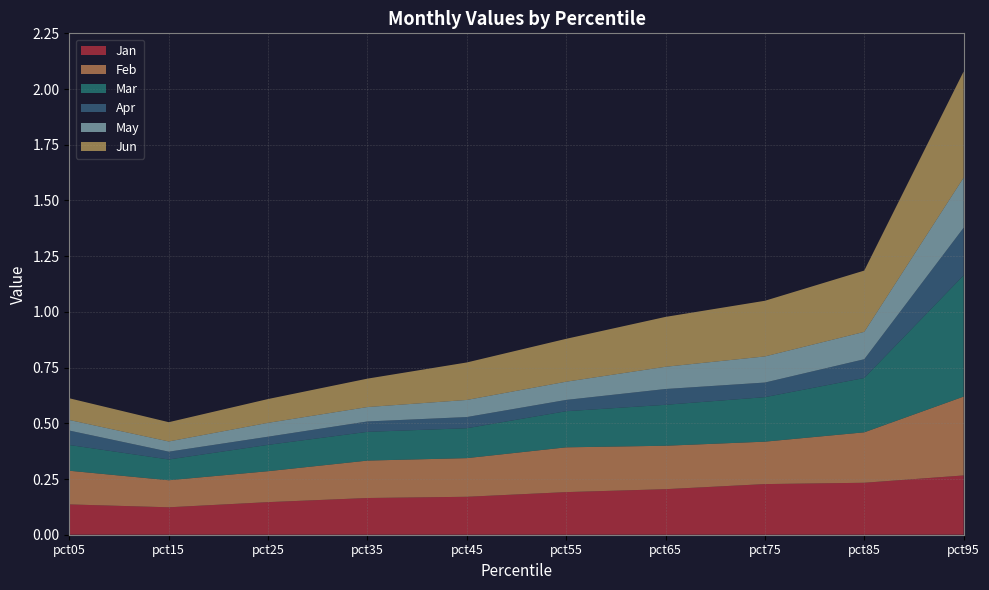

Reading right to left, transcribe all the data shown in this chart.

Jan: pct95=0.3	pct85=0.2	pct75=0.2	pct65=0.2	pct55=0.2	pct45=0.2	pct35=0.2	pct25=0.1	pct15=0.1	pct05=0.1
Feb: pct95=0.4	pct85=0.2	pct75=0.2	pct65=0.2	pct55=0.2	pct45=0.2	pct35=0.2	pct25=0.1	pct15=0.1	pct05=0.2
Mar: pct95=0.5	pct85=0.2	pct75=0.2	pct65=0.2	pct55=0.2	pct45=0.1	pct35=0.1	pct25=0.1	pct15=0.1	pct05=0.1
Apr: pct95=0.2	pct85=0.1	pct75=0.1	pct65=0.1	pct55=0.1	pct45=0.1	pct35=0.0	pct25=0.0	pct15=0.0	pct05=0.1
May: pct95=0.2	pct85=0.1	pct75=0.1	pct65=0.1	pct55=0.1	pct45=0.1	pct35=0.1	pct25=0.1	pct15=0.0	pct05=0.0
Jun: pct95=0.5	pct85=0.3	pct75=0.2	pct65=0.2	pct55=0.2	pct45=0.2	pct35=0.1	pct25=0.1	pct15=0.1	pct05=0.1